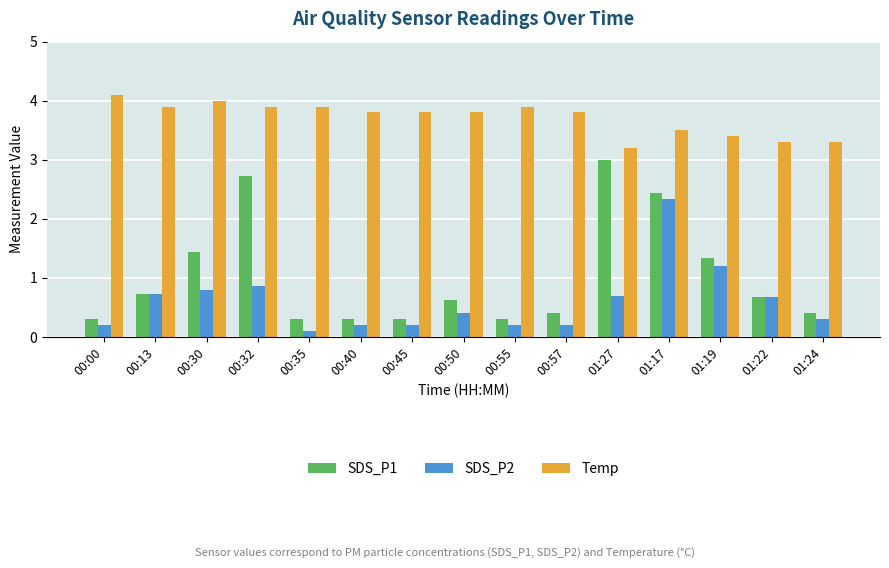

What is the maximum value for Temp?

4.1